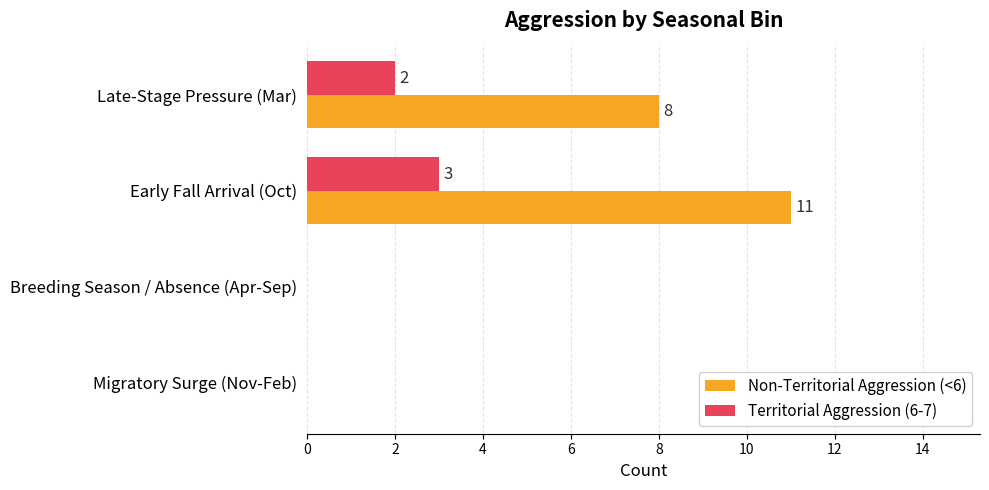

Which category has the highest value in the Non-Territorial Aggression (<6) series?

Early Fall Arrival (Oct)